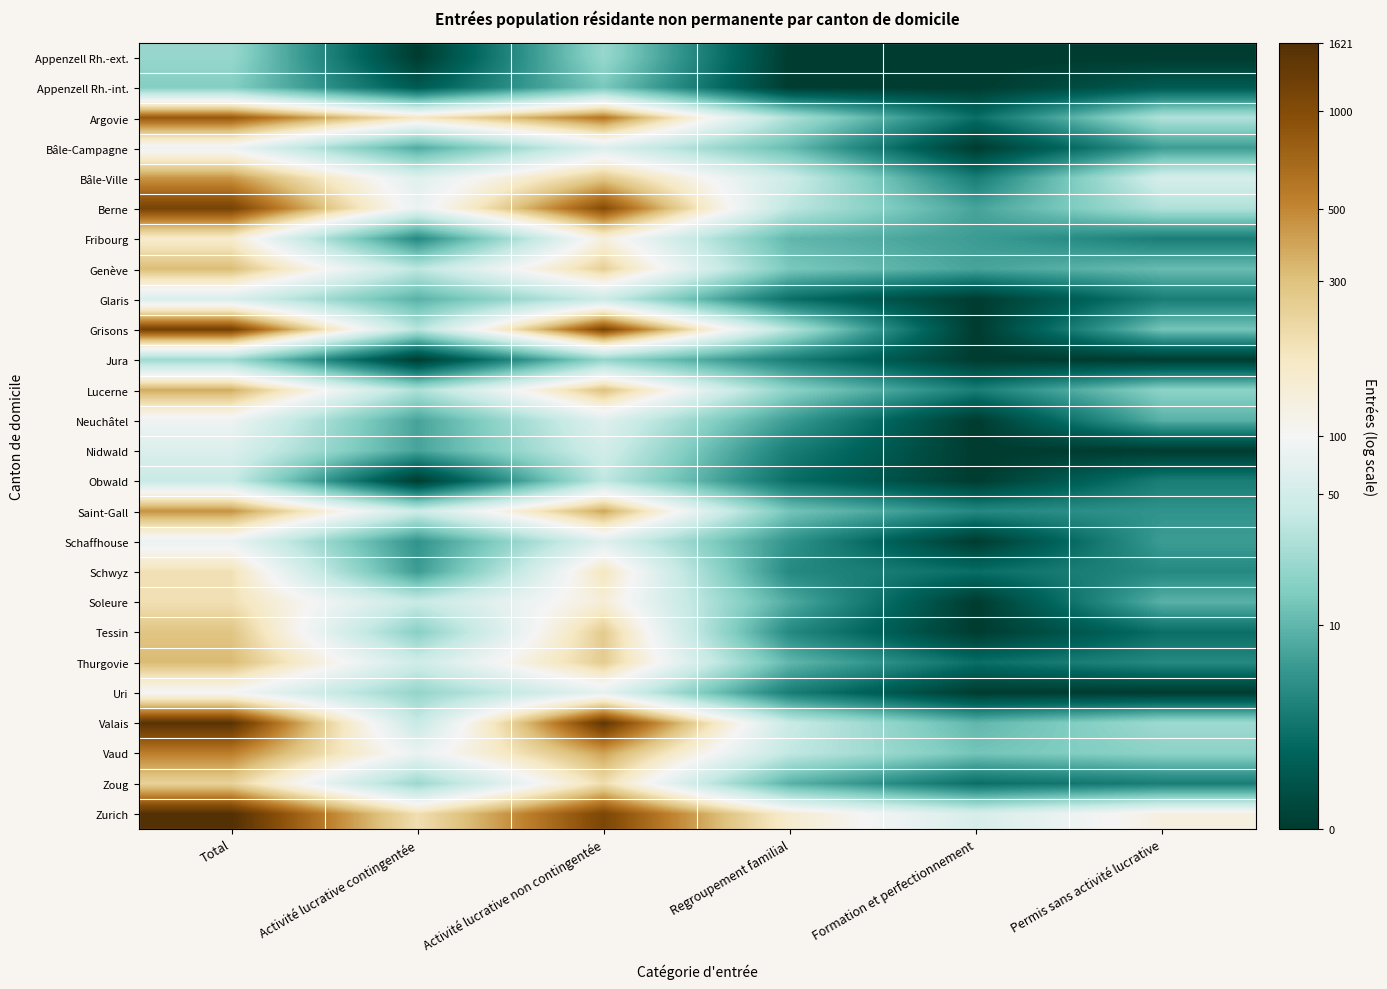

At how many categories does at least one series exceed 0?

6